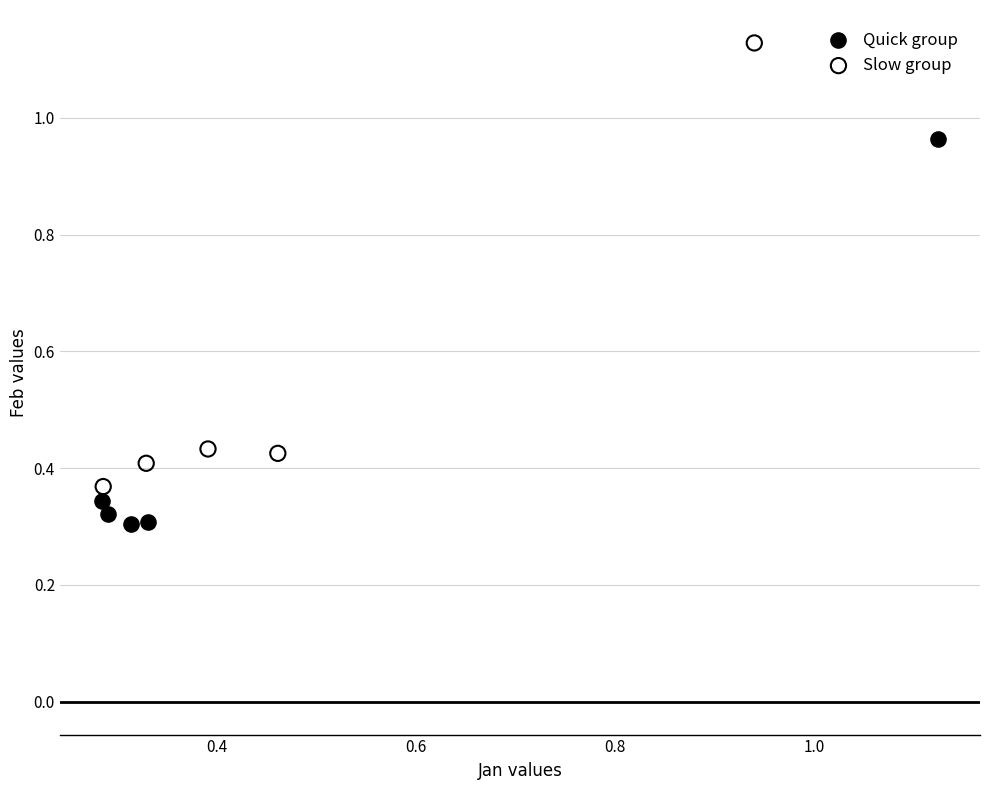

Which series reaches the maximum Y coordinate?

Slow group